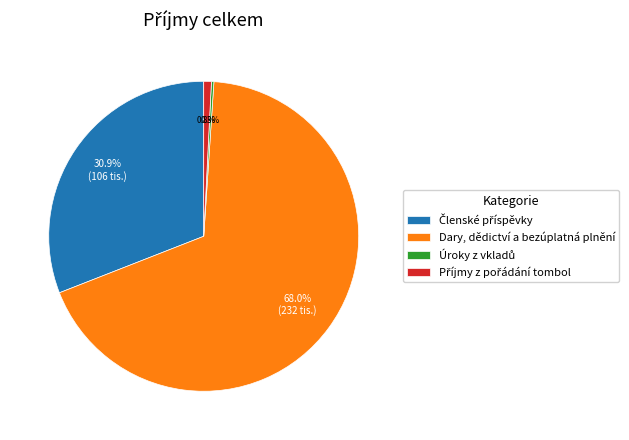

Which slice is the largest?

Dary, dědictví a bezúplatná plnění